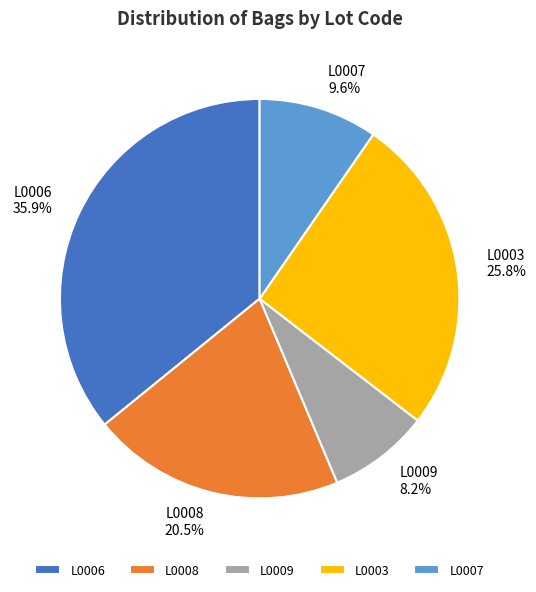

What is the ratio of the value at L0003 to the value at L0008?

1.3